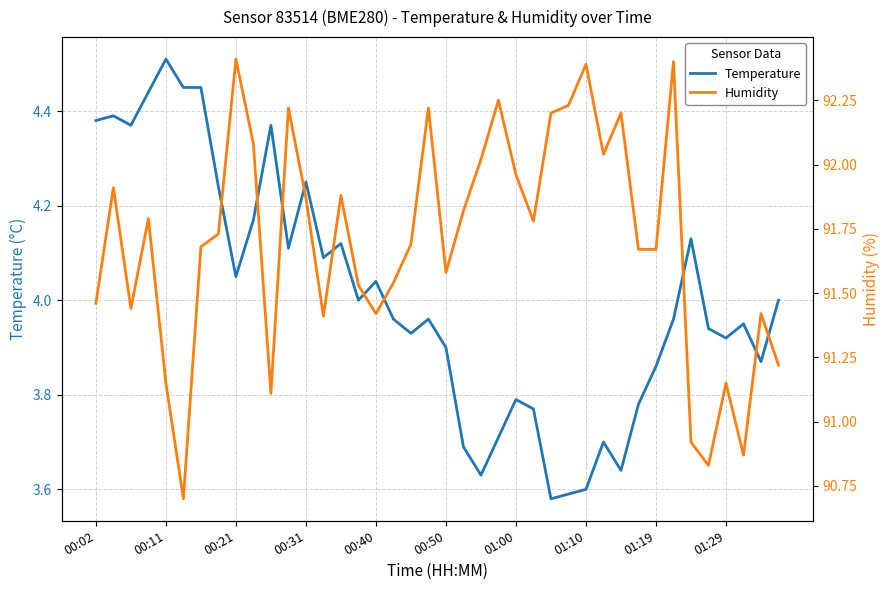

What is the difference between the maximum and minimum values in the Temperature series?

0.9